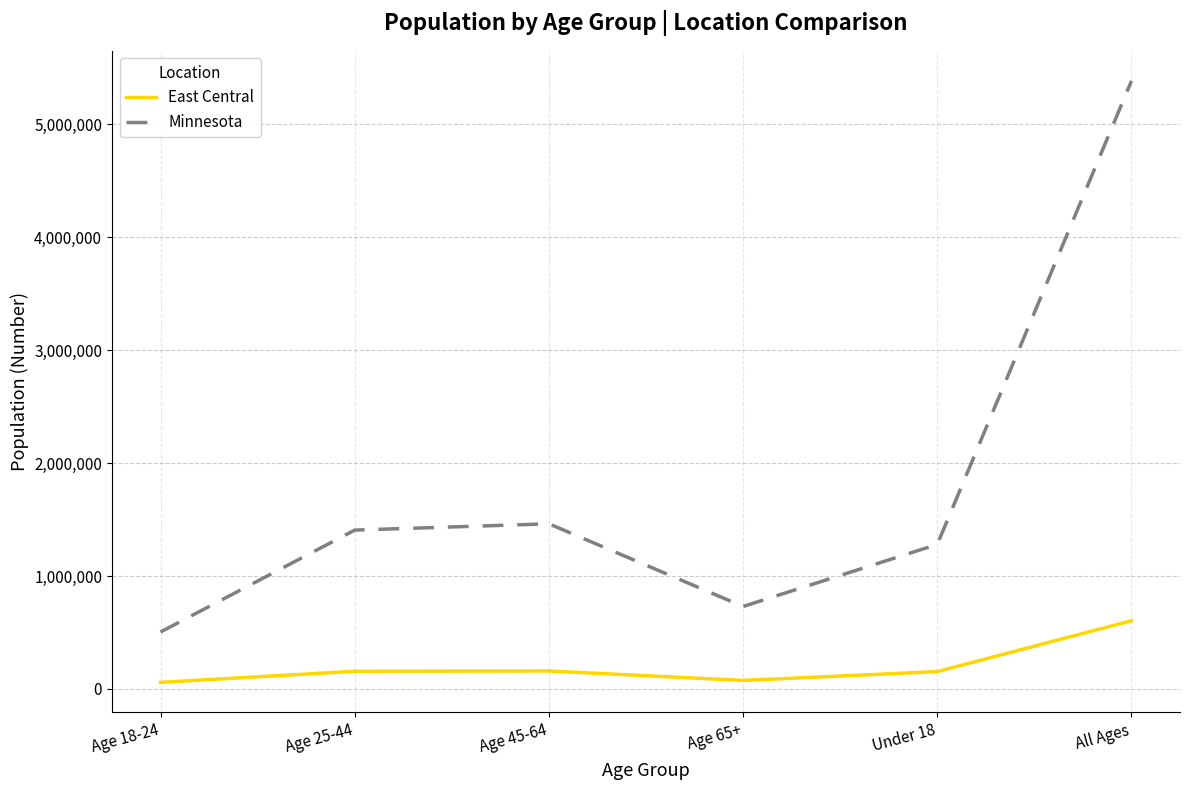

What is the difference between the maximum and minimum values in the Minnesota series?

4879250